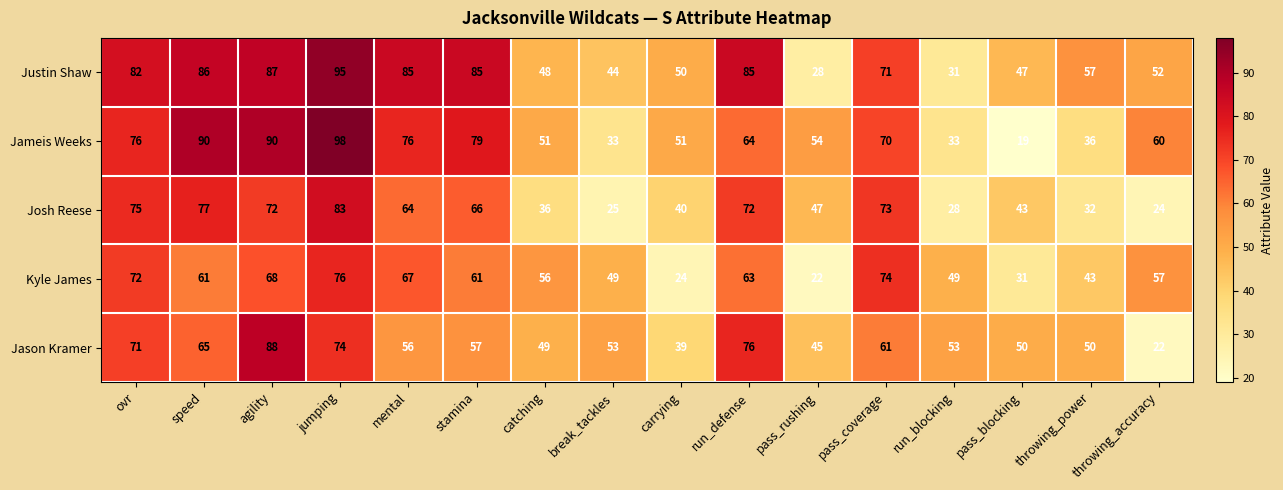

Is it true that Jameis Weeks equals 60 at throwing_accuracy?

True